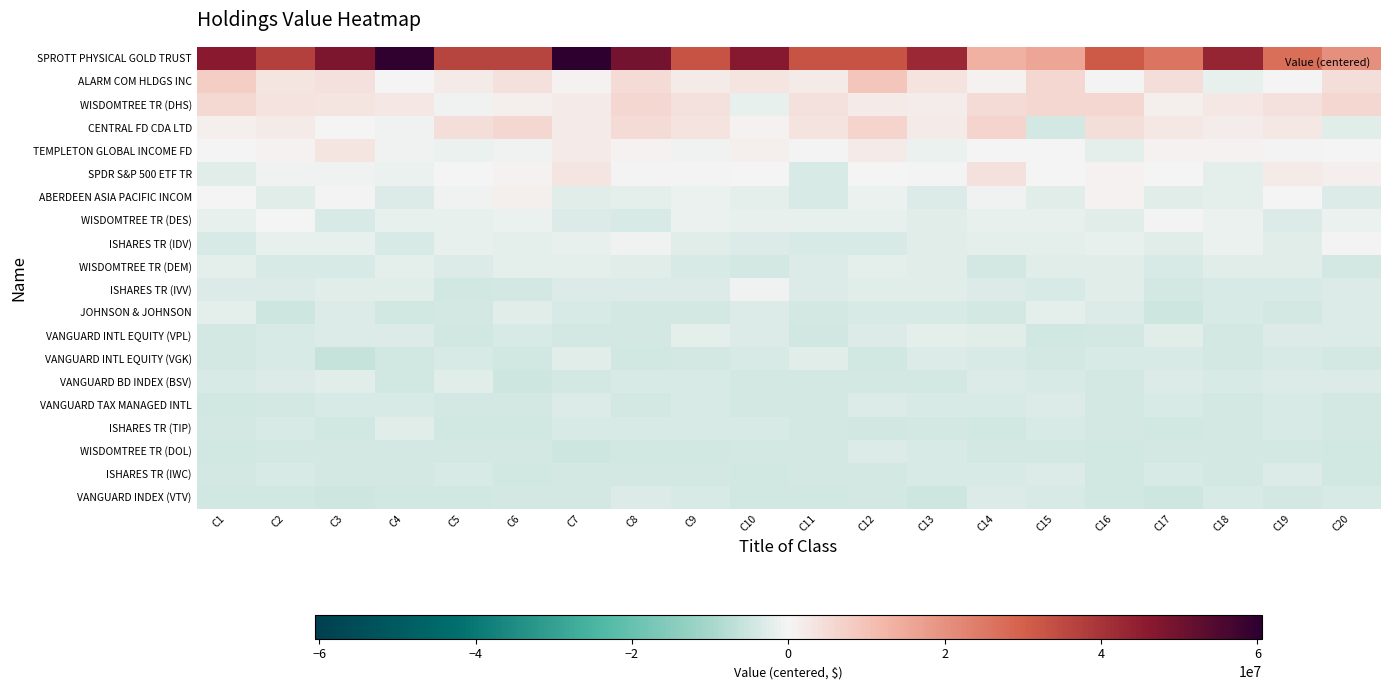

Which series has the widest spread of values?

SPROTT PHYSICAL GOLD TRUST